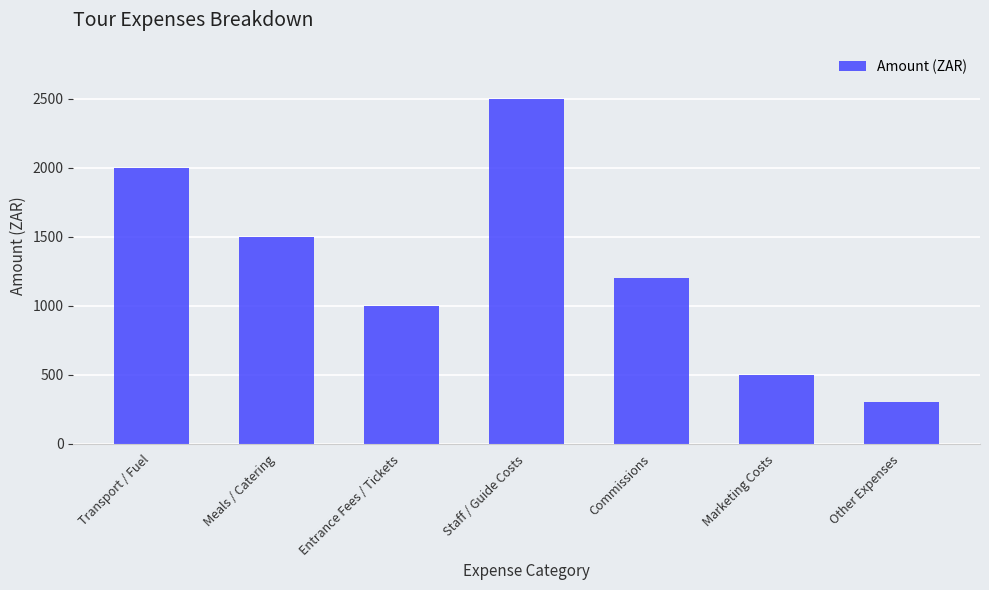

True or false: the data shows 300 at Other Expenses.

True